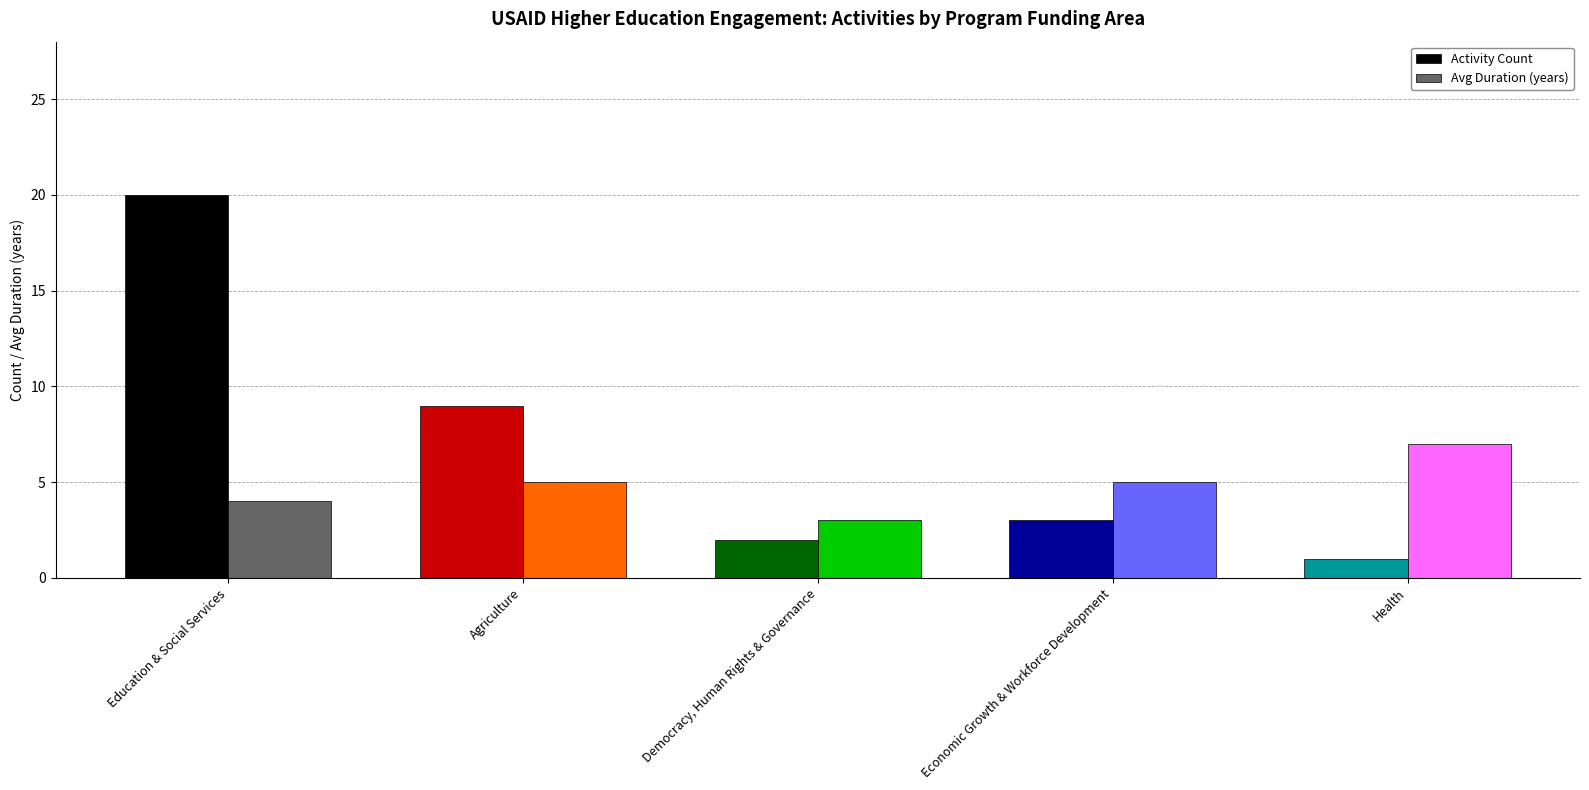

Read the Avg Duration (years) value at Health.

7